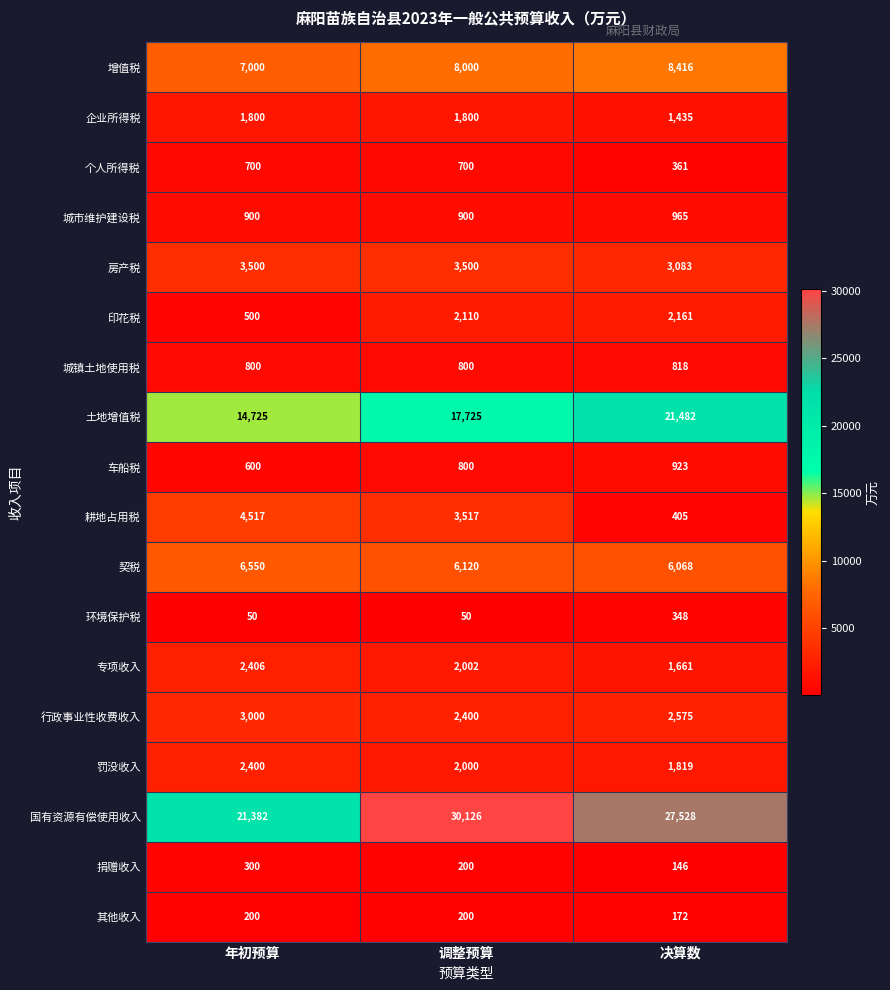

Count the number of data series in this chart.

18